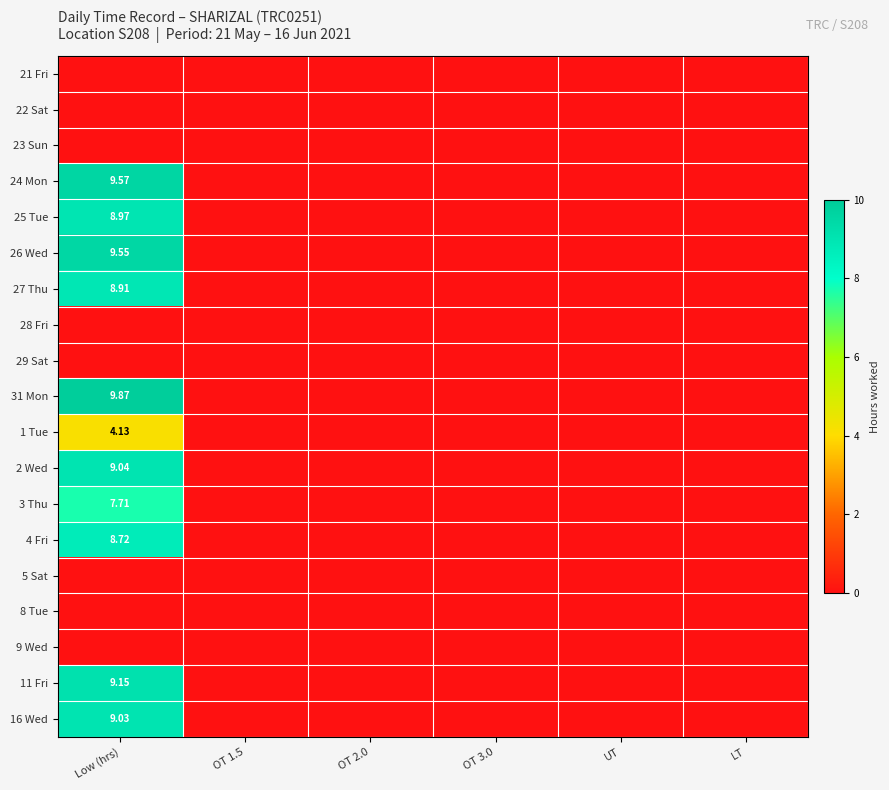

At how many categories does at least one series exceed 3?

1